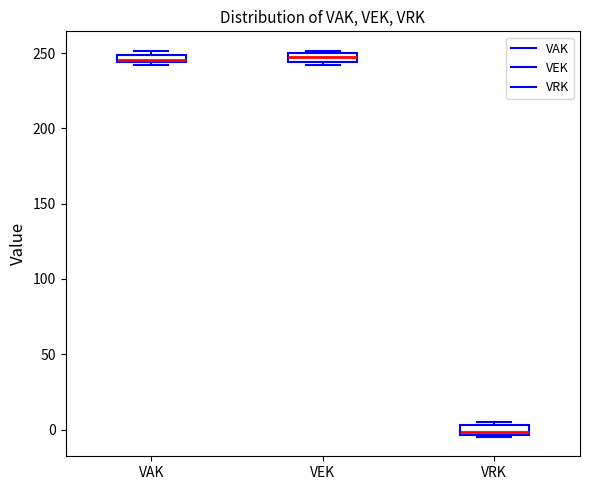

Which box's median line is the lowest?

VRK